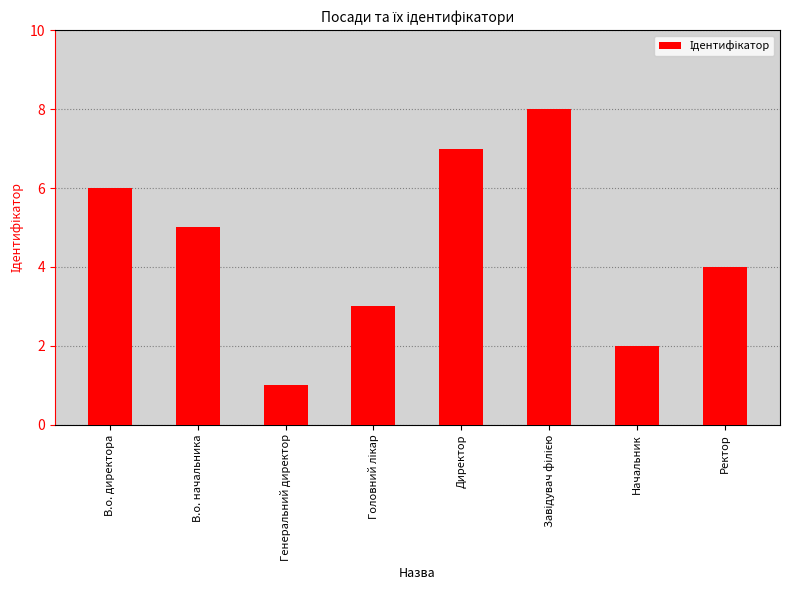

What is the change in value from Генеральний директор to Ректор?

+3